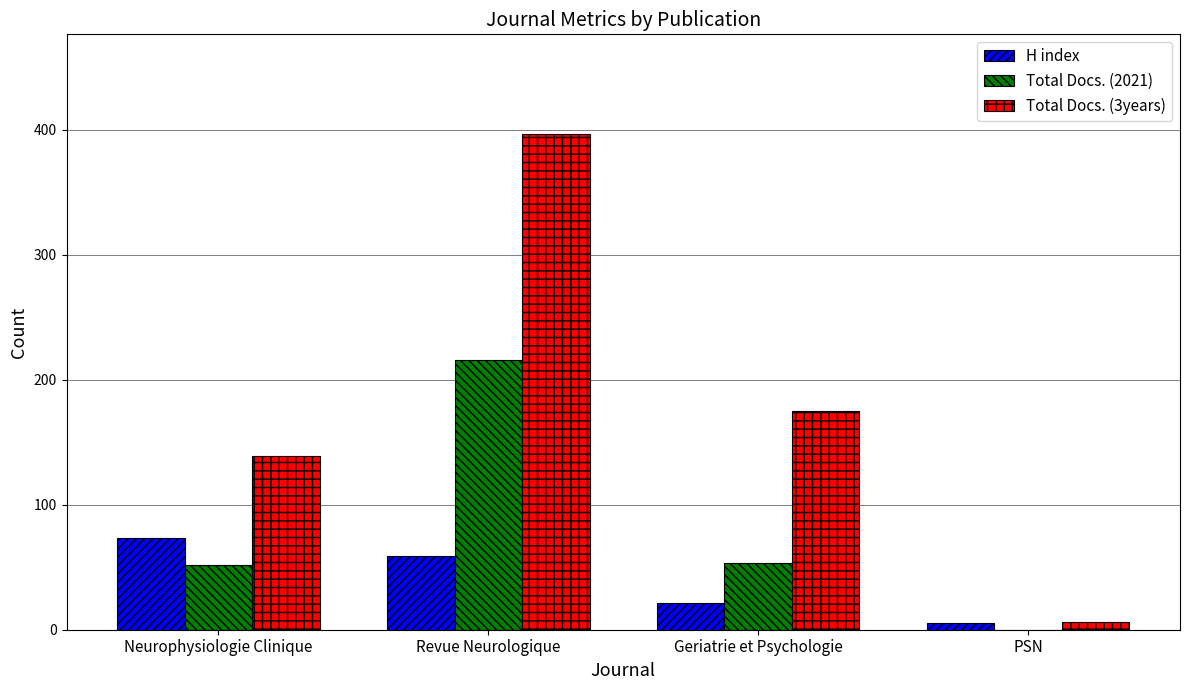

The value of Total Docs. (2021) at Revue Neurologique is 216. True or false?

True